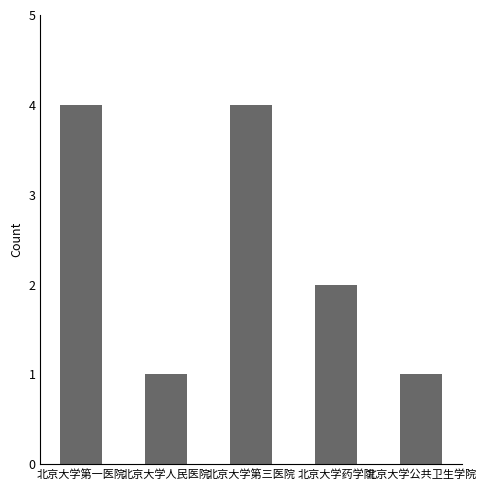

What position from the left is 北京大学药学院?

4